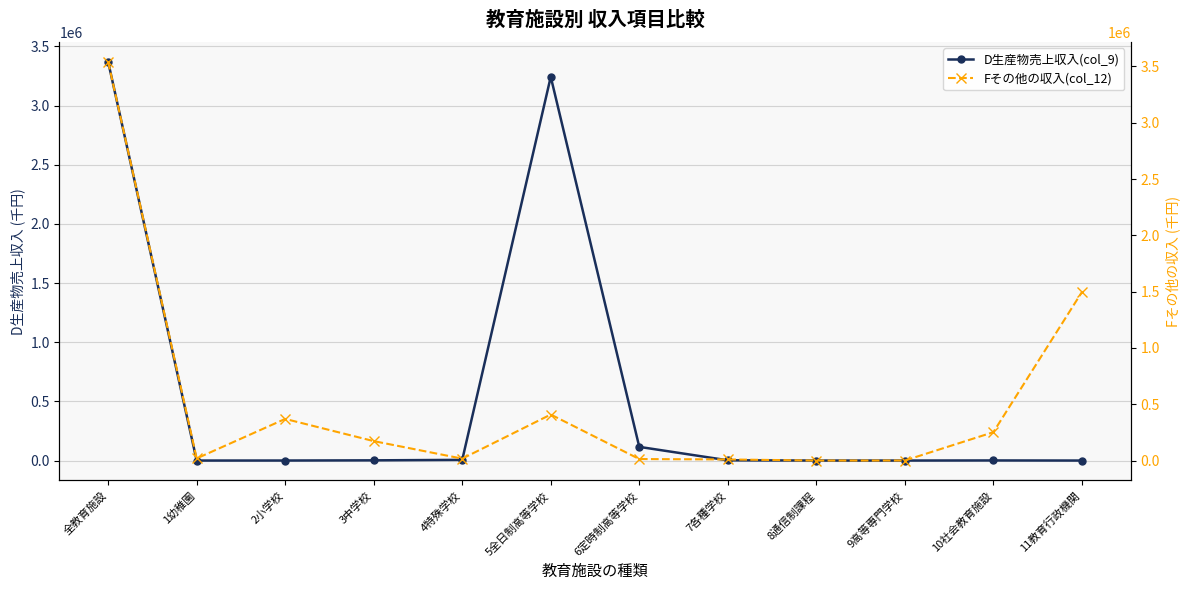

How many lines are shown in the chart?

2